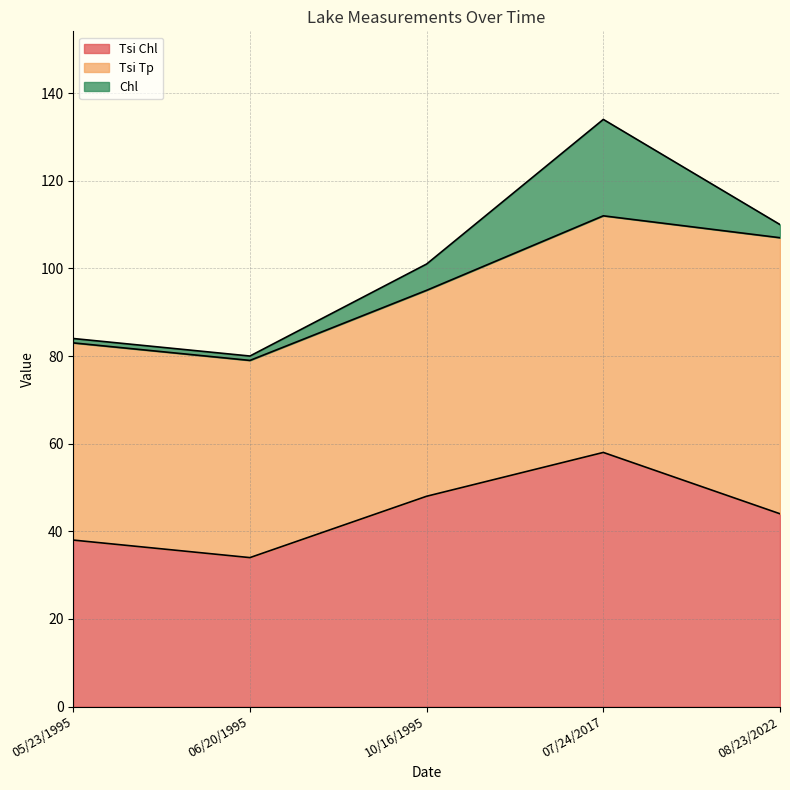

How many interior local peaks does the Chl series have?

1